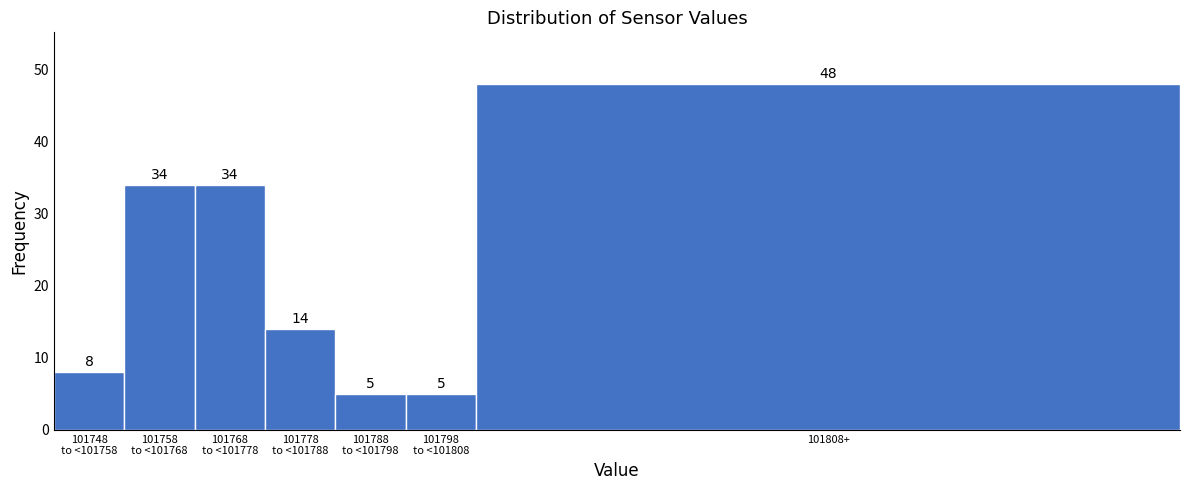

Reading left to right, transcribe all the data shown in this chart.

8	34	34	14	5	5	48